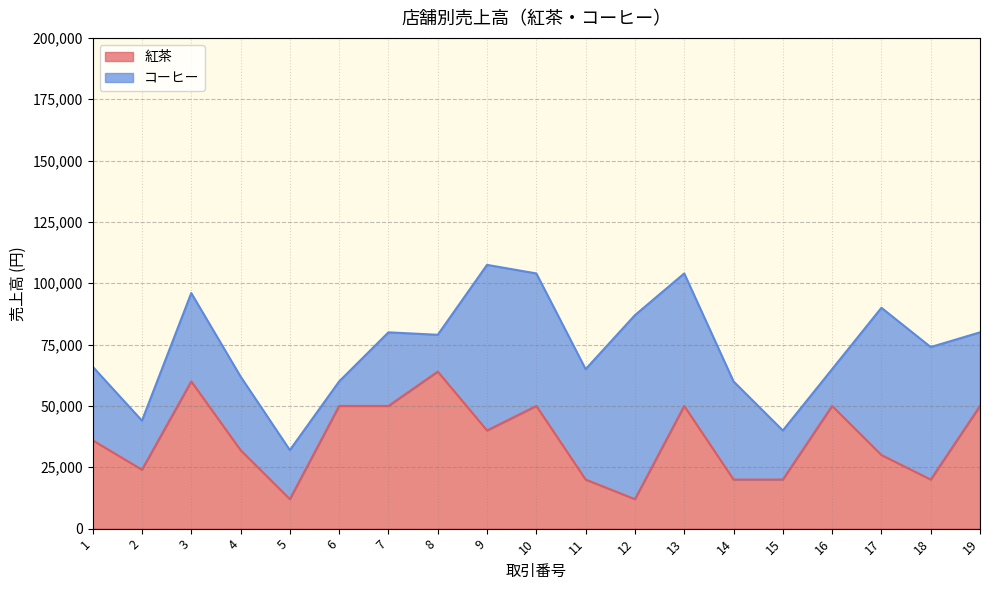

What is the value of the 19th point from the left?

50000